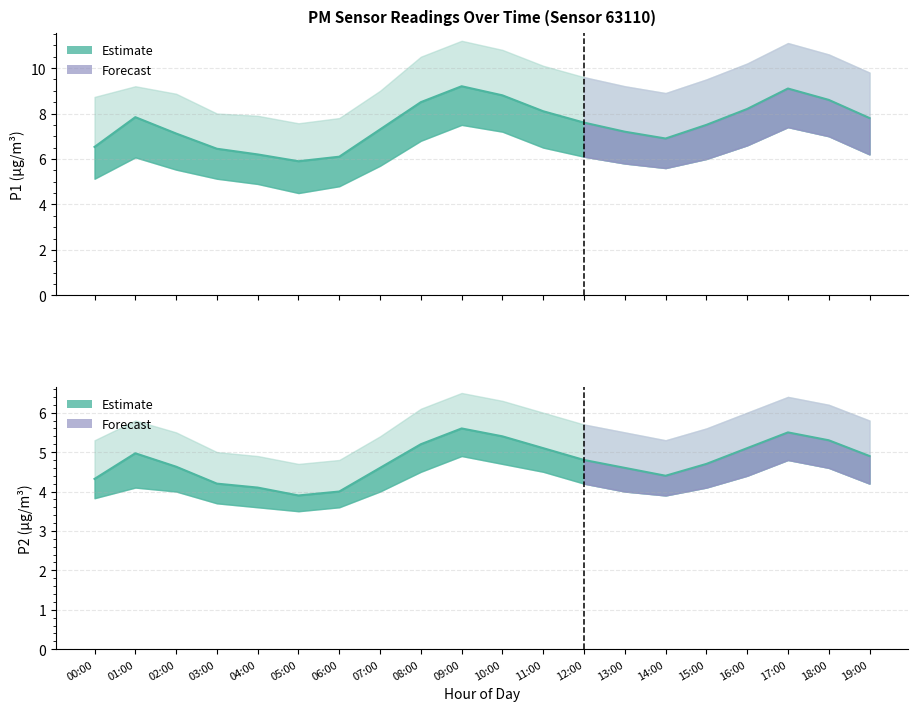

At which label does P1 estimate reach its minimum?

05:00